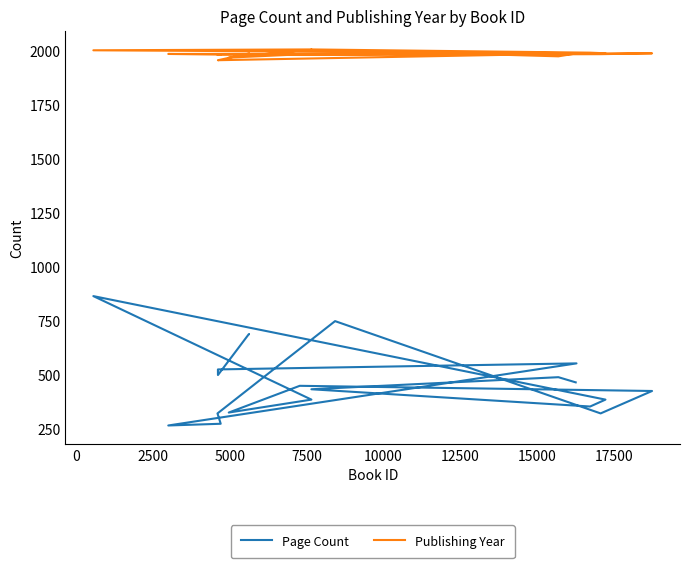

How many interior local valleys does the Page Count series have?

5